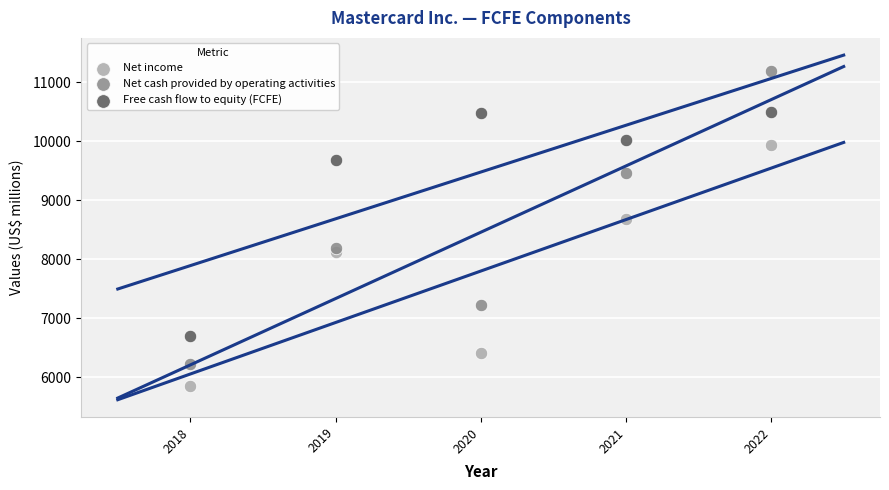

Which series contains the highest Y value?

Net cash provided by operating activities